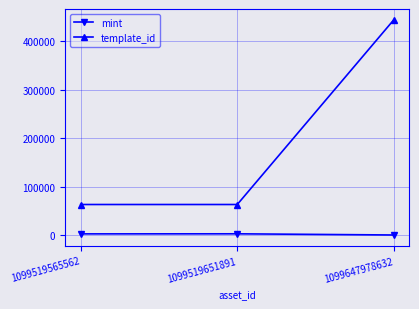

Count the template_id values in the range 62974 to 443855.

3